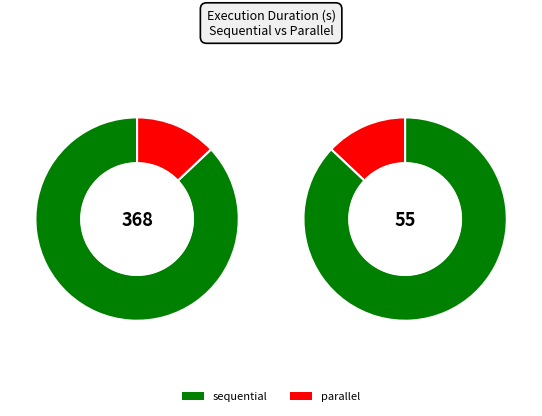

Is it true that sequential is 69% of the pie?

False